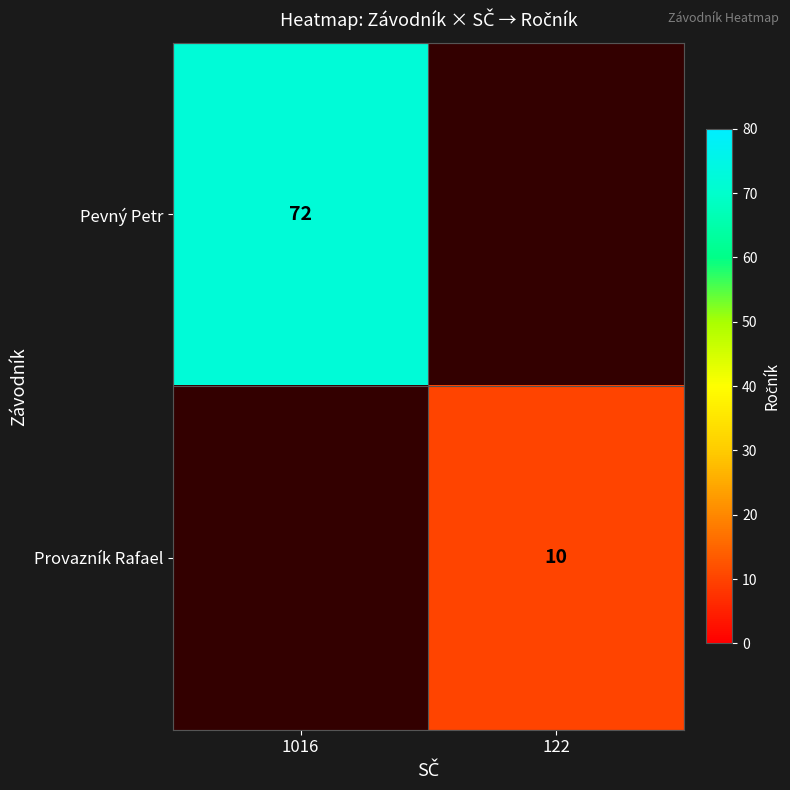

True or false: Provazník Rafael has a value of 10 at 122.

True